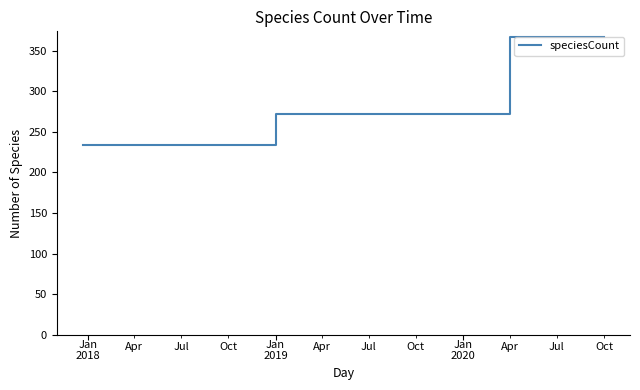

What is the minimum value shown in the chart?

234